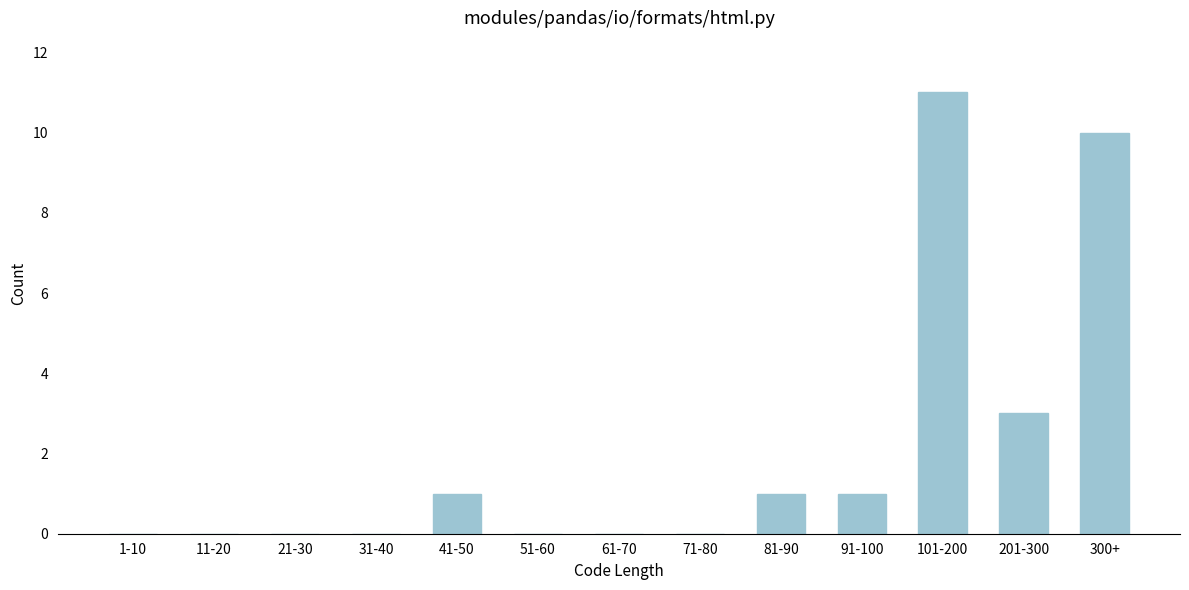

Reading left to right, what are all the values shown in this chart?

1-10=0	11-20=0	21-30=0	31-40=0	41-50=1	51-60=0	61-70=0	71-80=0	81-90=1	91-100=1	101-200=11	201-300=3	300+=10